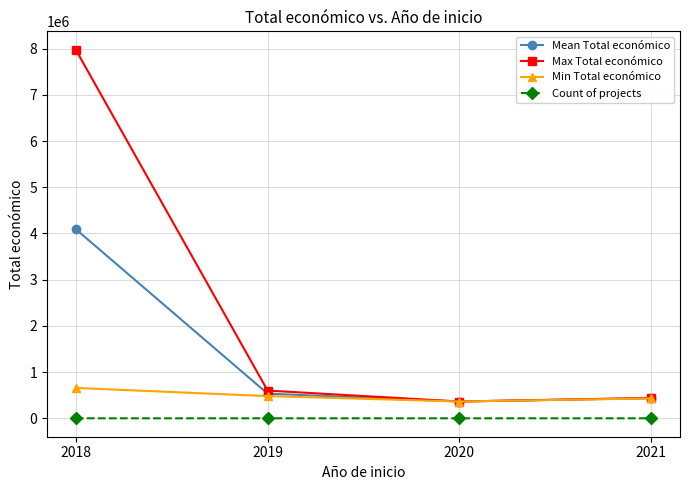

Count the Min Total económico values in the range 430411 to 657425.

3